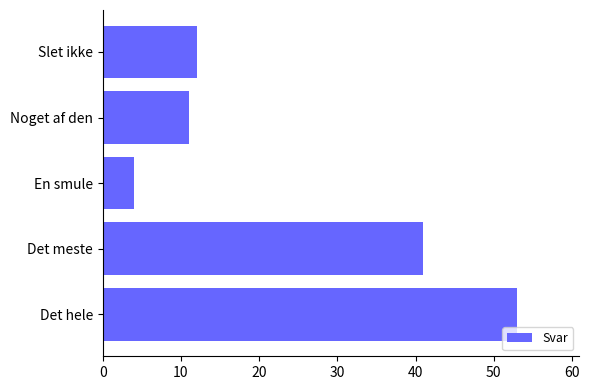

Rank the categories by value from highest to lowest.

Det hele, Det meste, Slet ikke, Noget af den, En smule